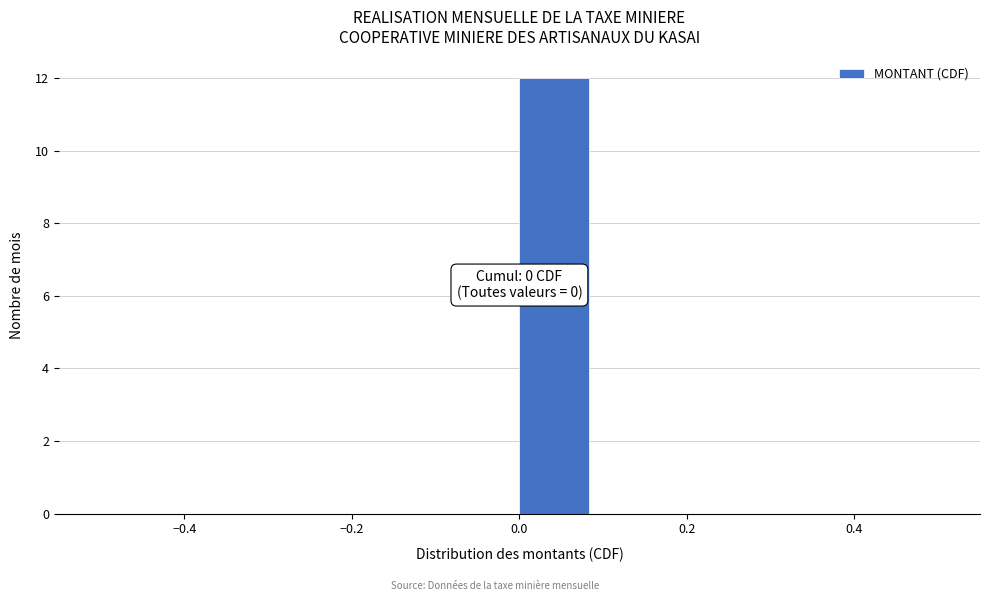

Over which range of the x-axis is the bar tallest?

0.00 to 0.08